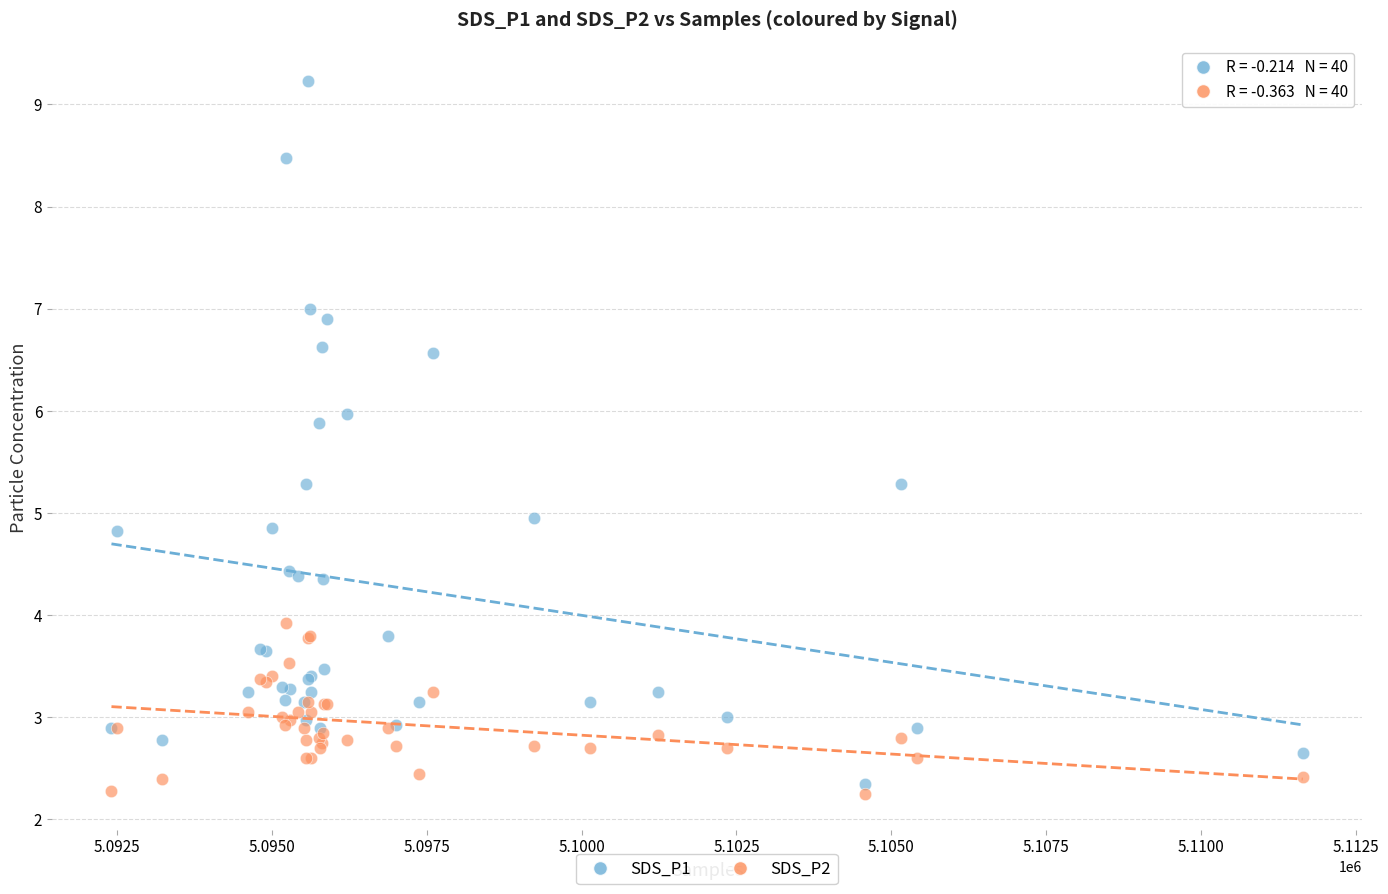

Which series has the largest Y range (max minus min)?

SDS_P1